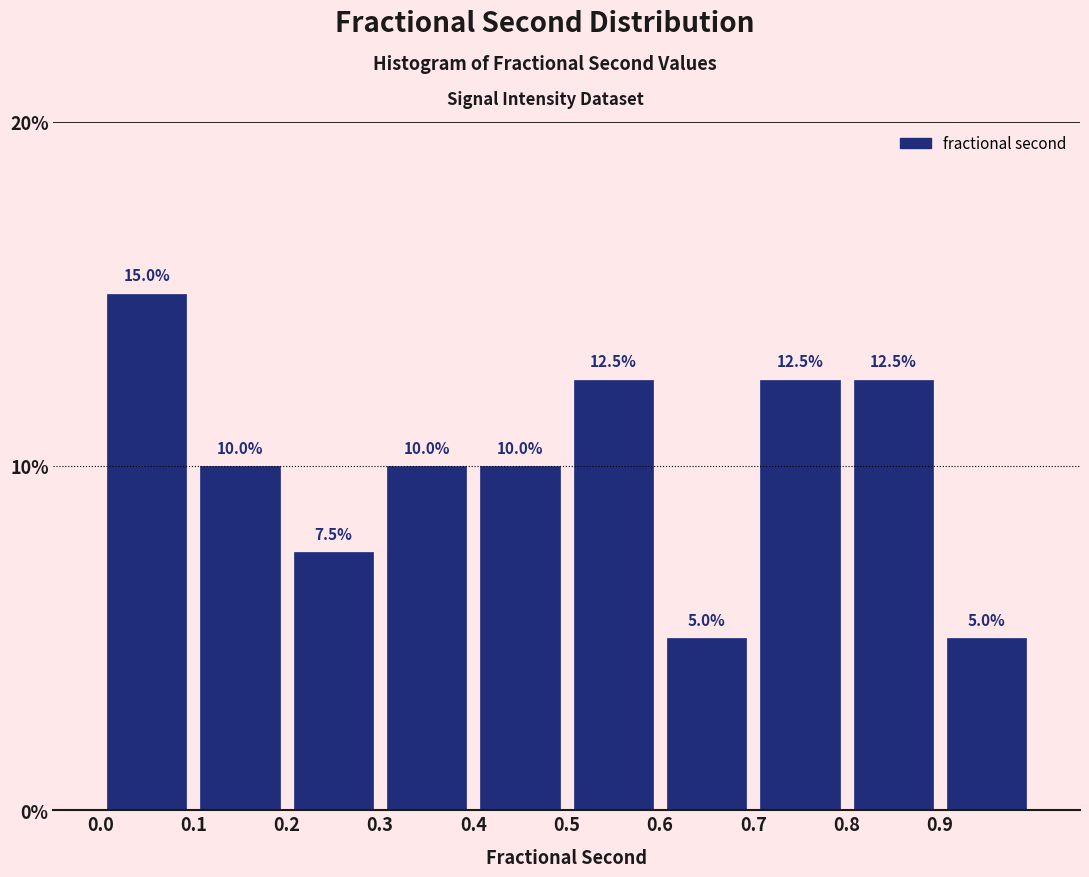

Reading left to right, list every bar in this chart as the range it spans on the x-axis followed by its height.

0.0 to 0.1: 15.0
0.1 to 0.2: 10.0
0.2 to 0.3: 7.5
0.3 to 0.4: 10.0
0.4 to 0.5: 10.0
0.5 to 0.6: 12.5
0.6 to 0.7: 5.0
0.7 to 0.8: 12.5
0.8 to 0.9: 12.5
0.9 to 1.0: 5.0